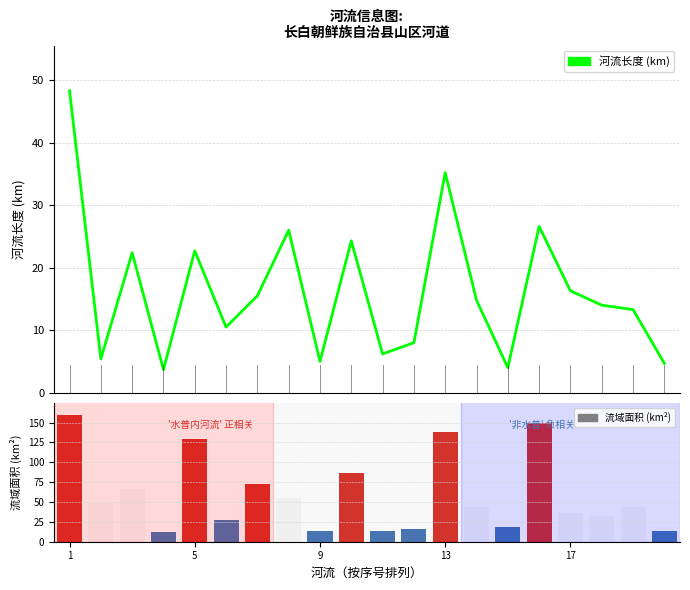

How many series are shown in this chart?

2